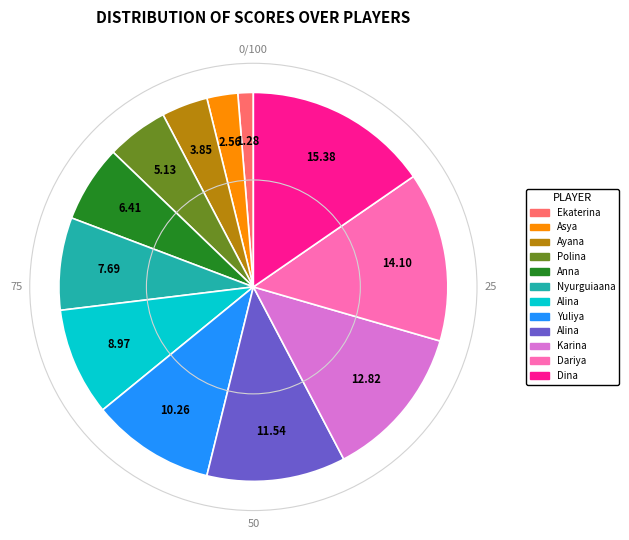

Is there a majority slice in this chart?

No